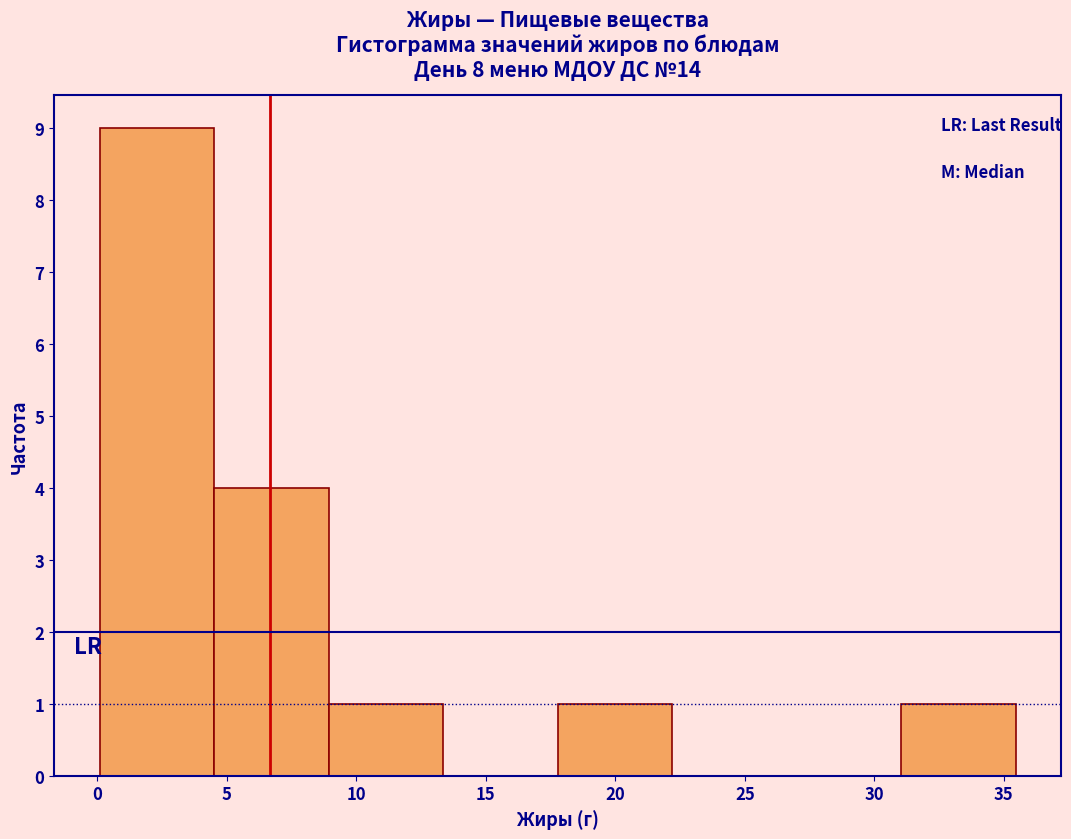

Over which range of the x-axis is the bar tallest?

0.0 to 4.5